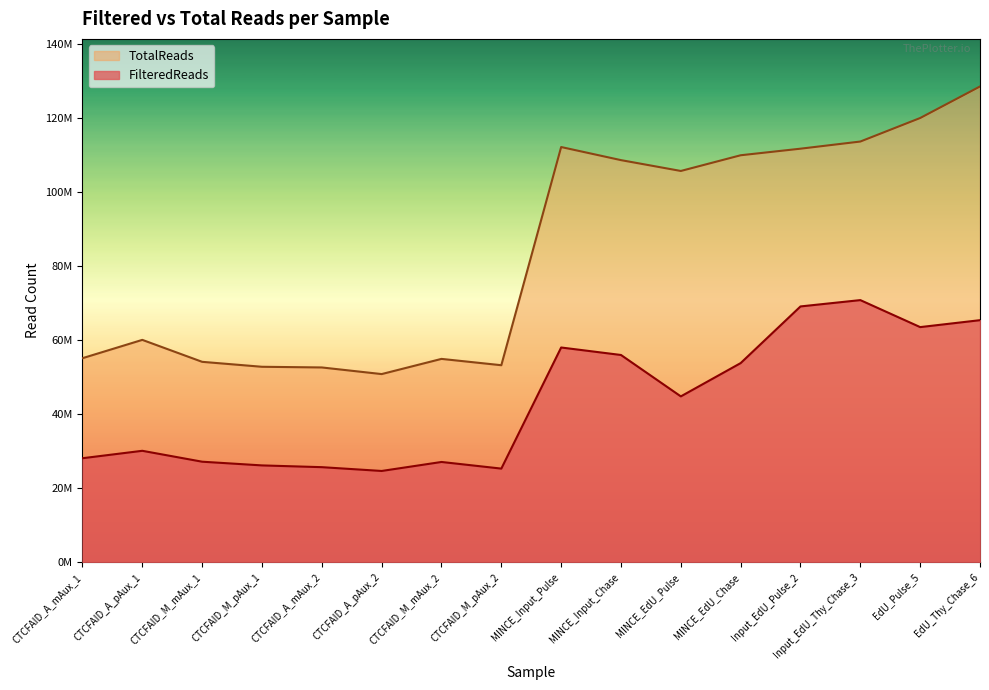

Between CTCFAID_A_mAux_2 and Input_EdU_Thy_Chase_3, which is larger?

Input_EdU_Thy_Chase_3